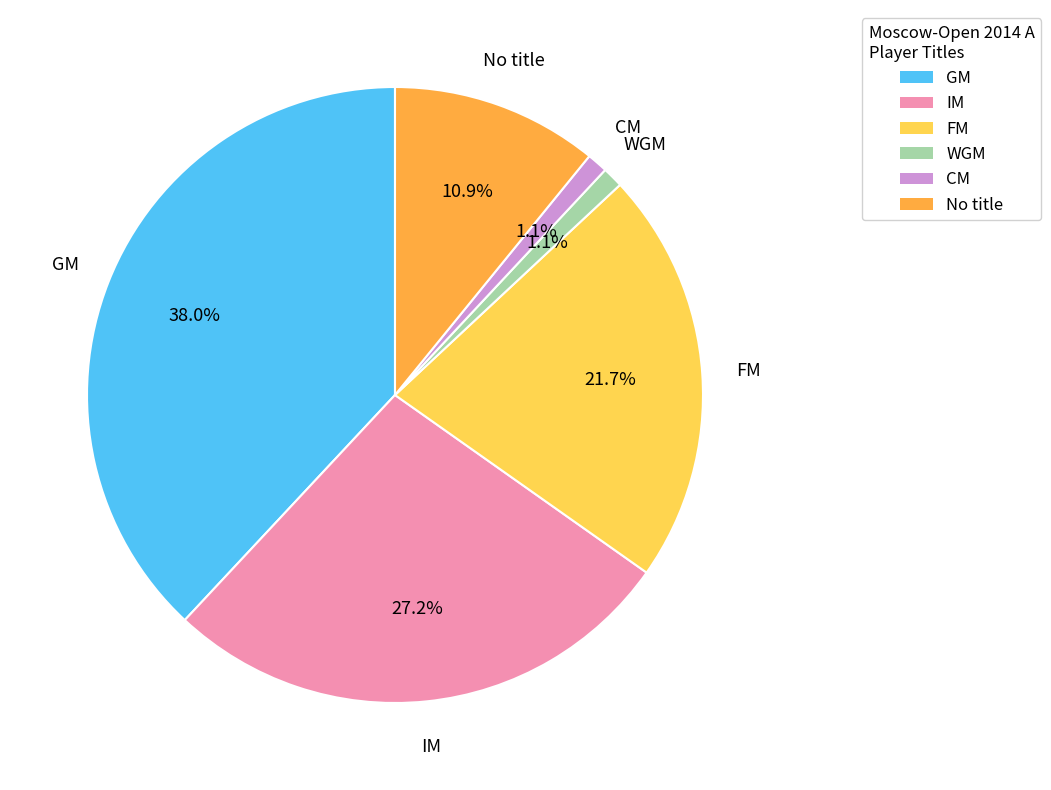

Which has a higher value, FM or No title?

FM